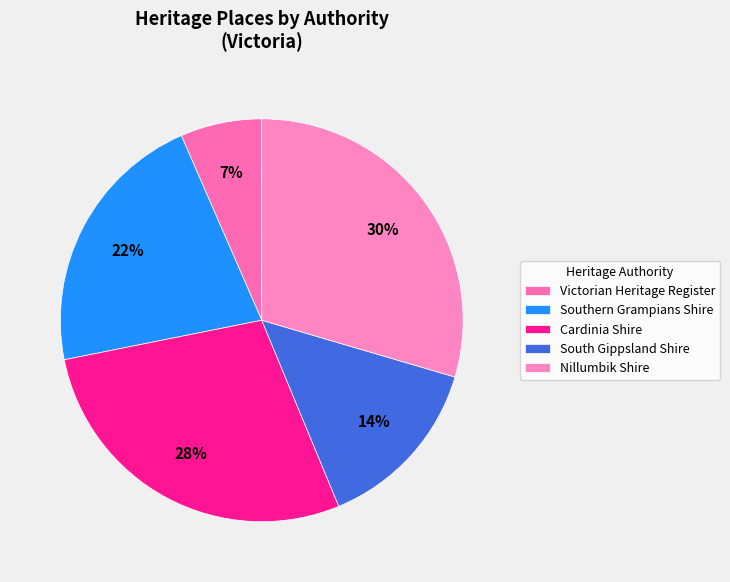

Is there a majority slice in this chart?

No